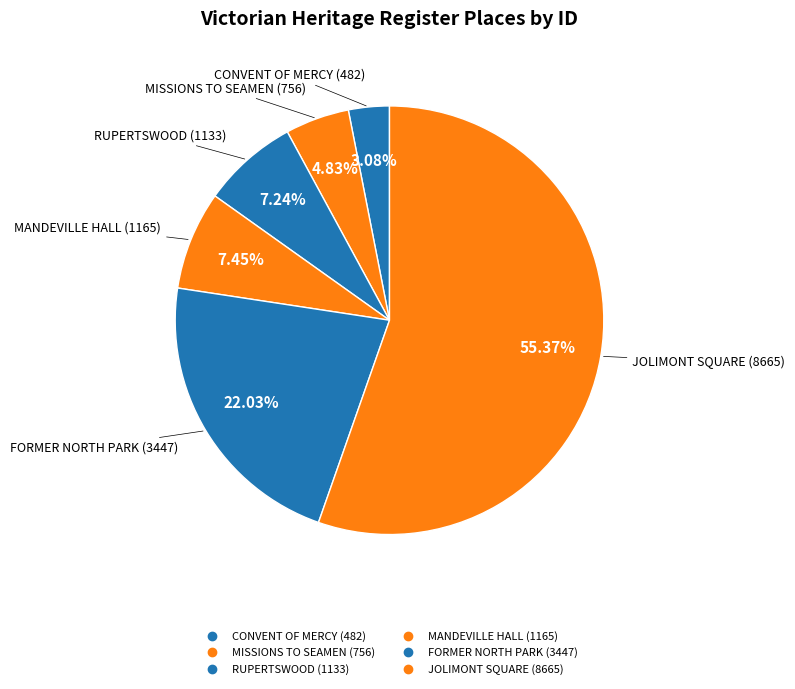

Is it true that JOLIMONT SQUARE (8665) is 44% of the pie?

False